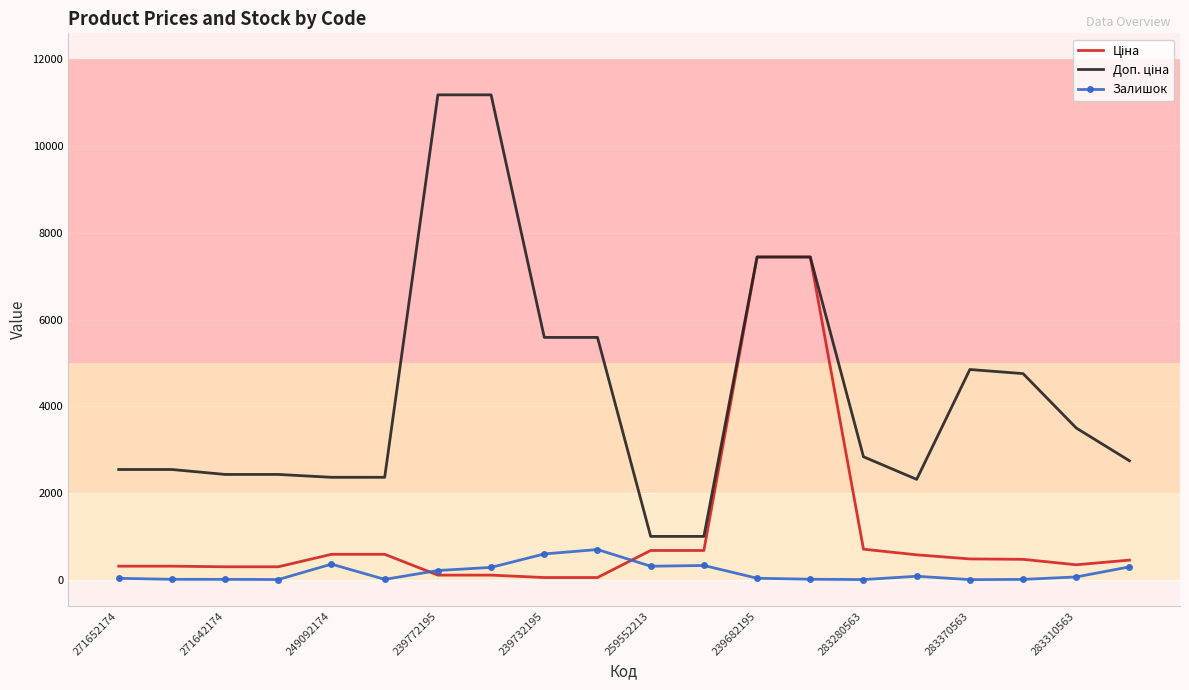

What is the greatest value displayed?

11182.0